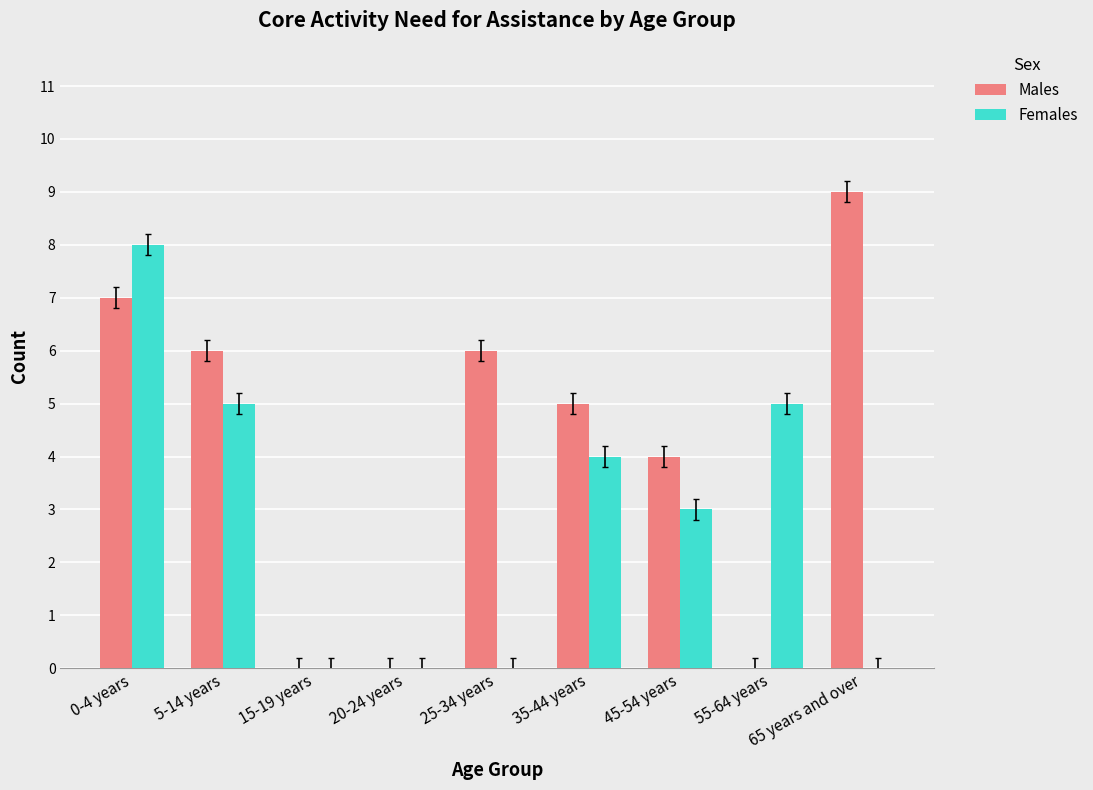

Which series changed the most between 45-54 years and 65 years and over?

Males